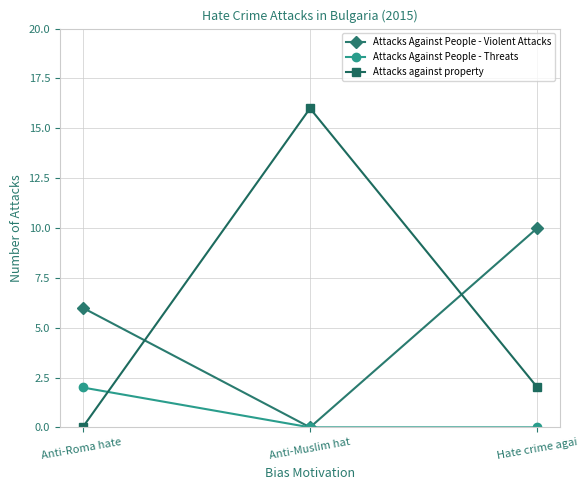

Rank the categories by Attacks against property value from highest to lowest.

Anti-Muslim hat, Hate crime agai, Anti-Roma hate 